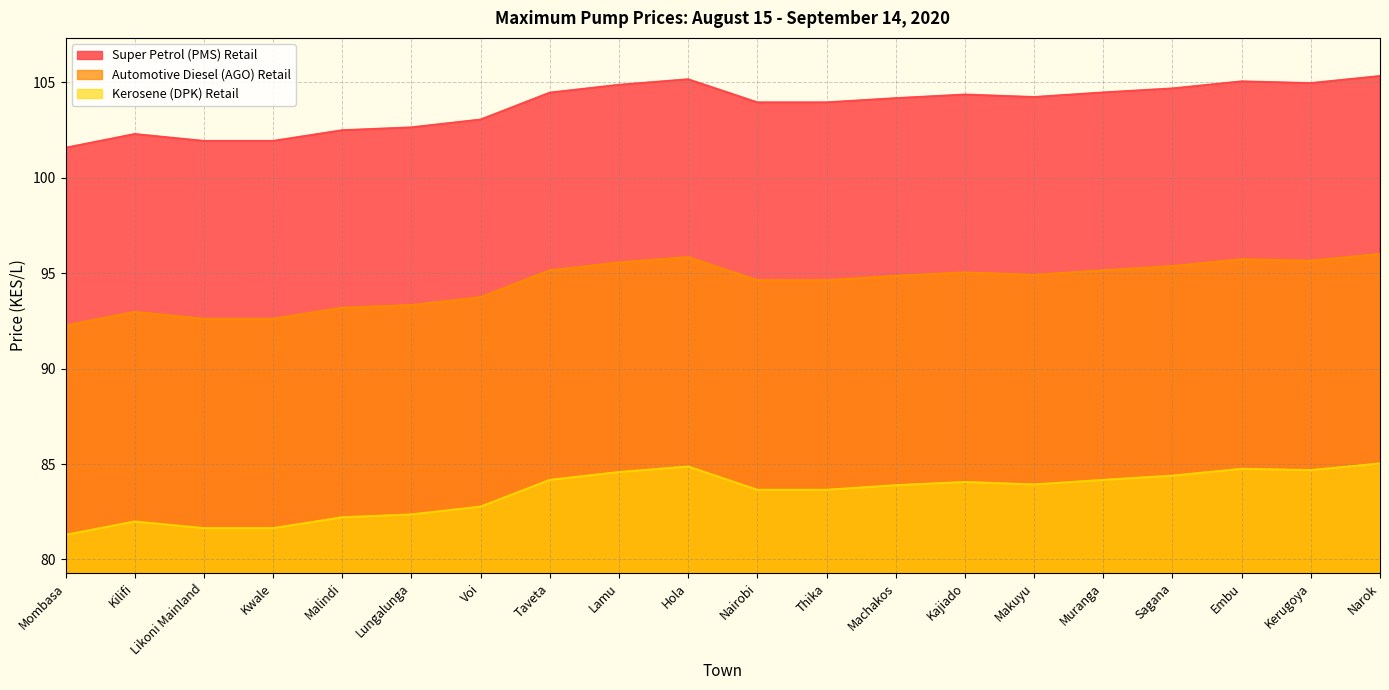

The value of Kerosene (DPK) Retail at Kerugoya is 84.7. True or false?

True